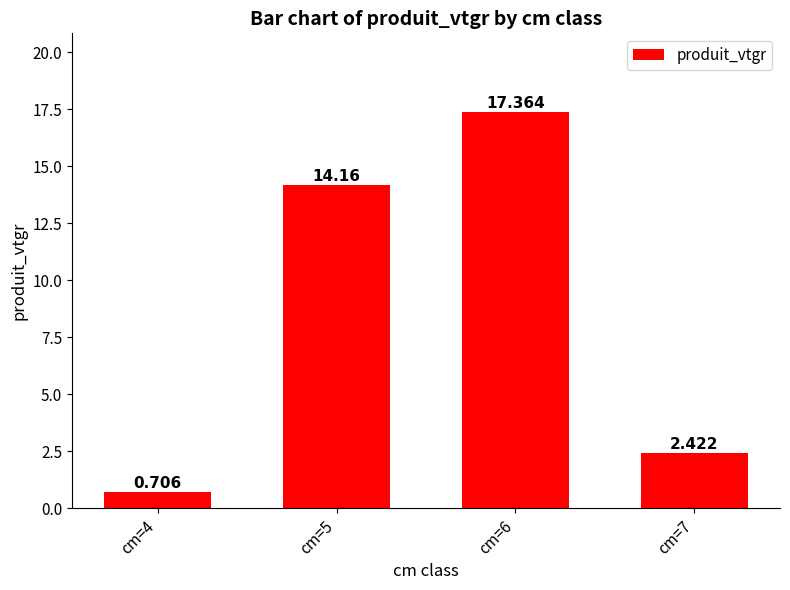

Are the bars horizontal?

No